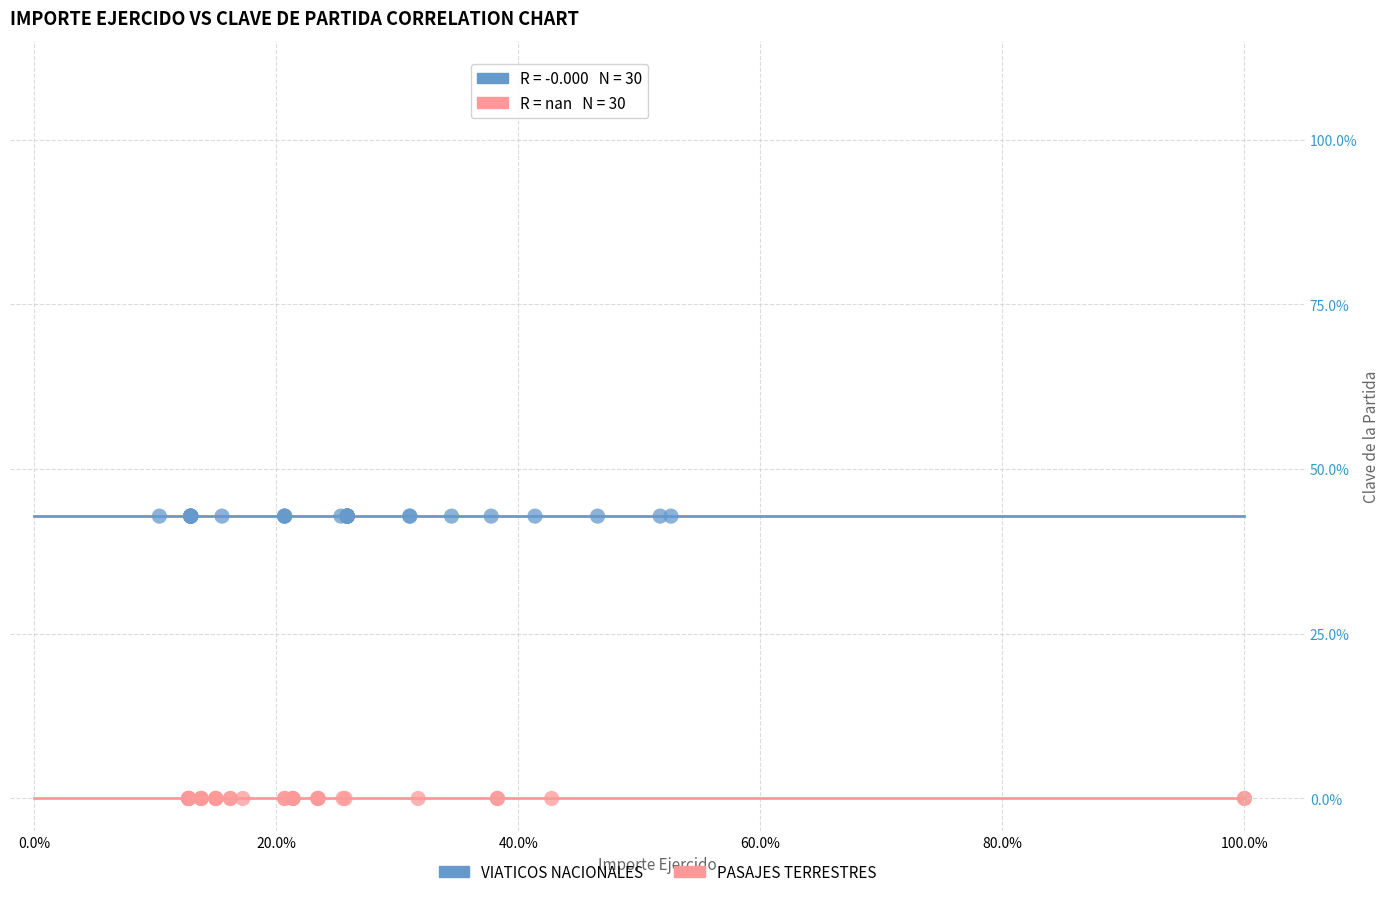

Which series contains the highest Y value?

VIATICOS NACIONALES